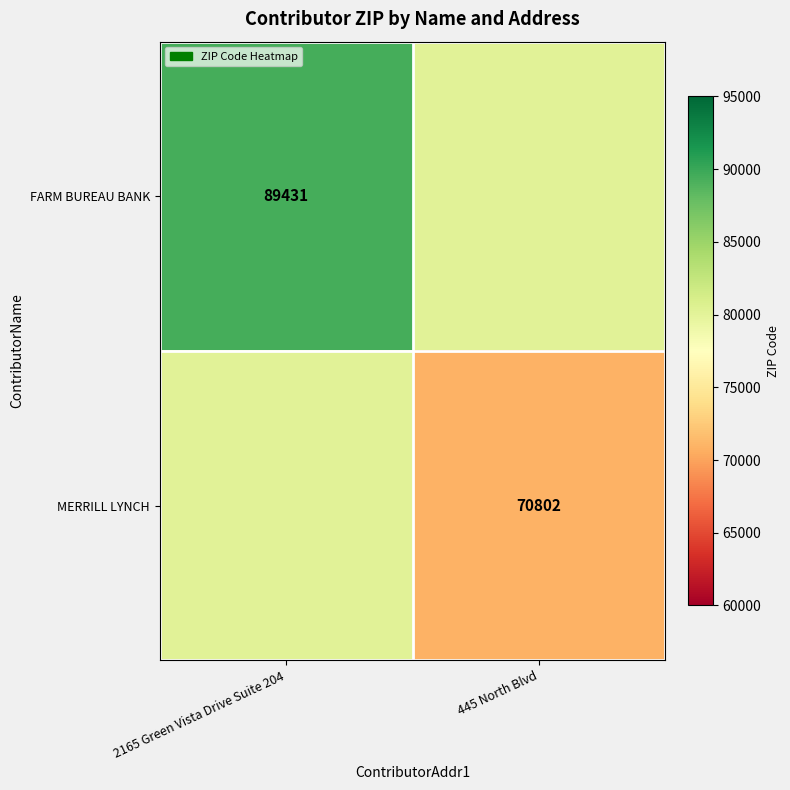

The value of FARM BUREAU BANK at 2165 Green Vista Drive Suite 204 is 89431.0. True or false?

True